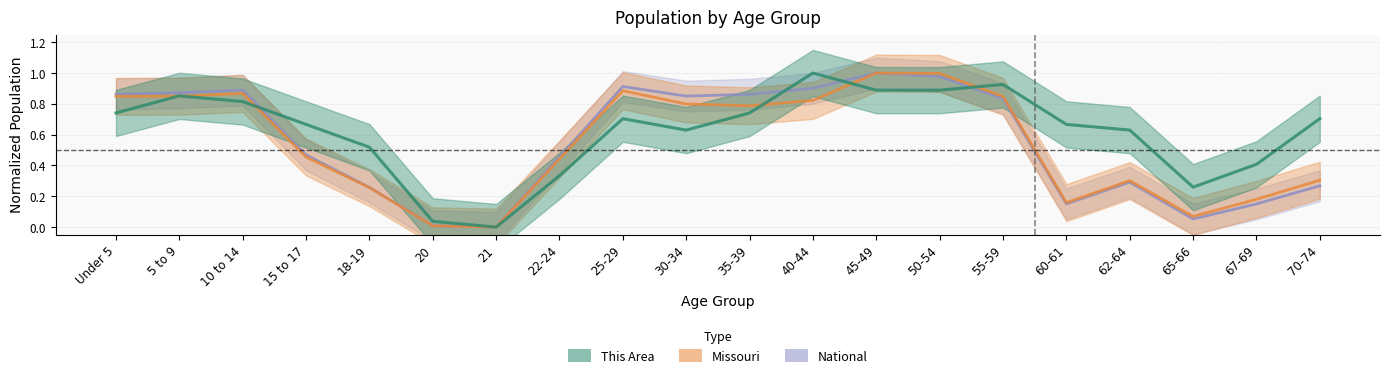

True or false: National has a value of 0.2 at 18-19.

False